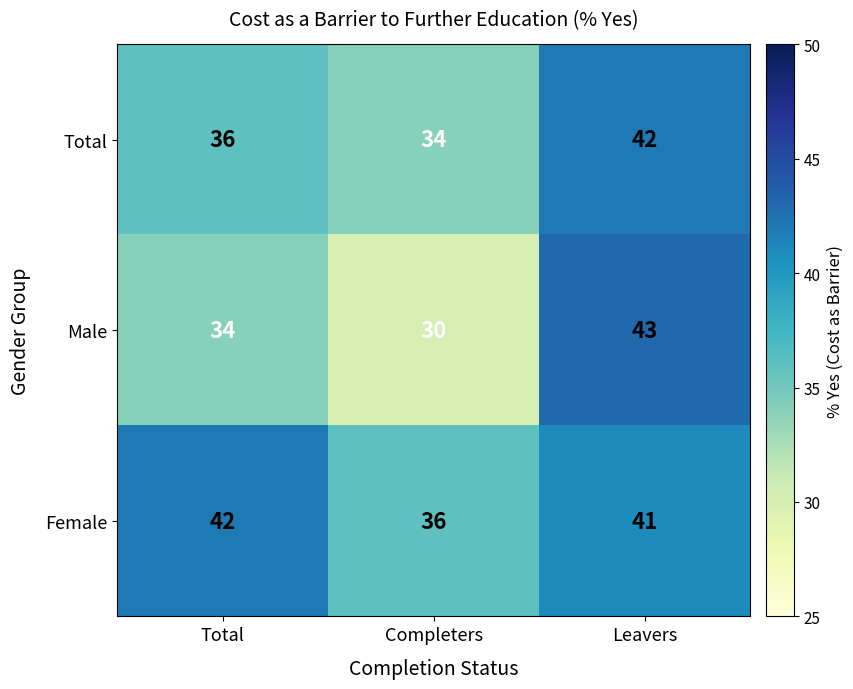

How many series are shown in this chart?

3